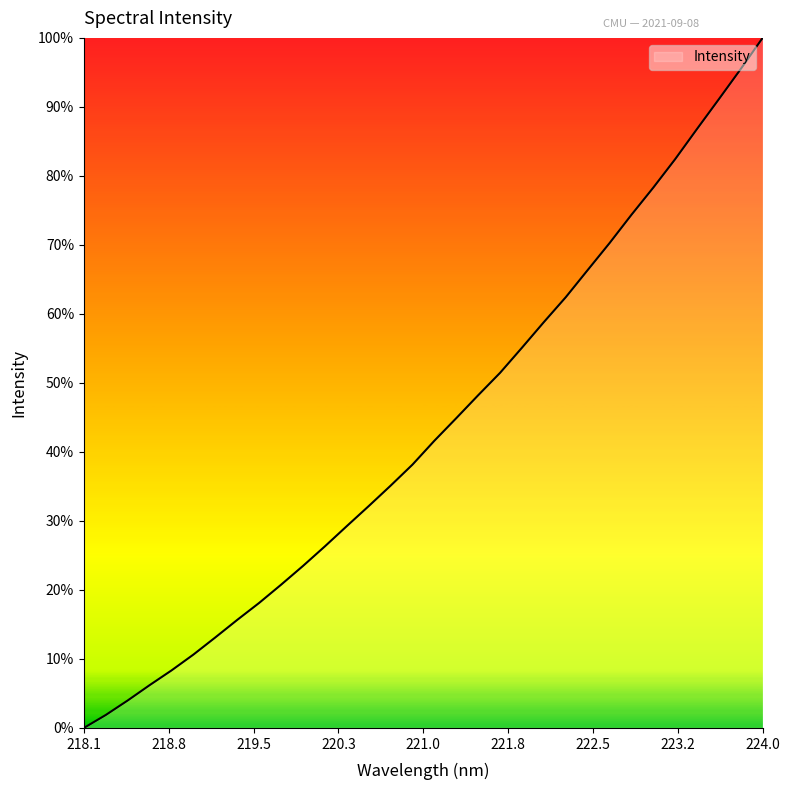

Which category has the lowest value across all series?

218.1